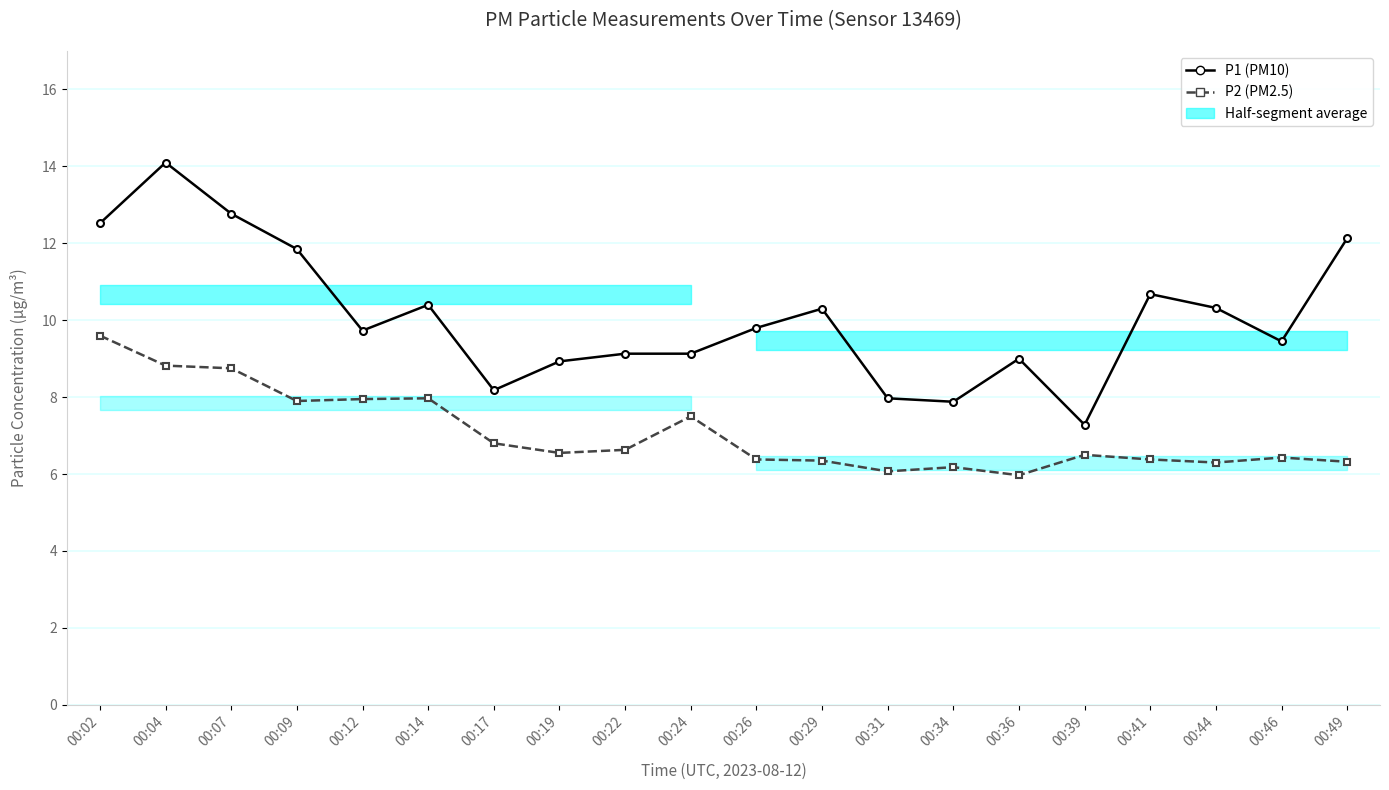

Which series has the widest spread of values?

P1 (PM10)